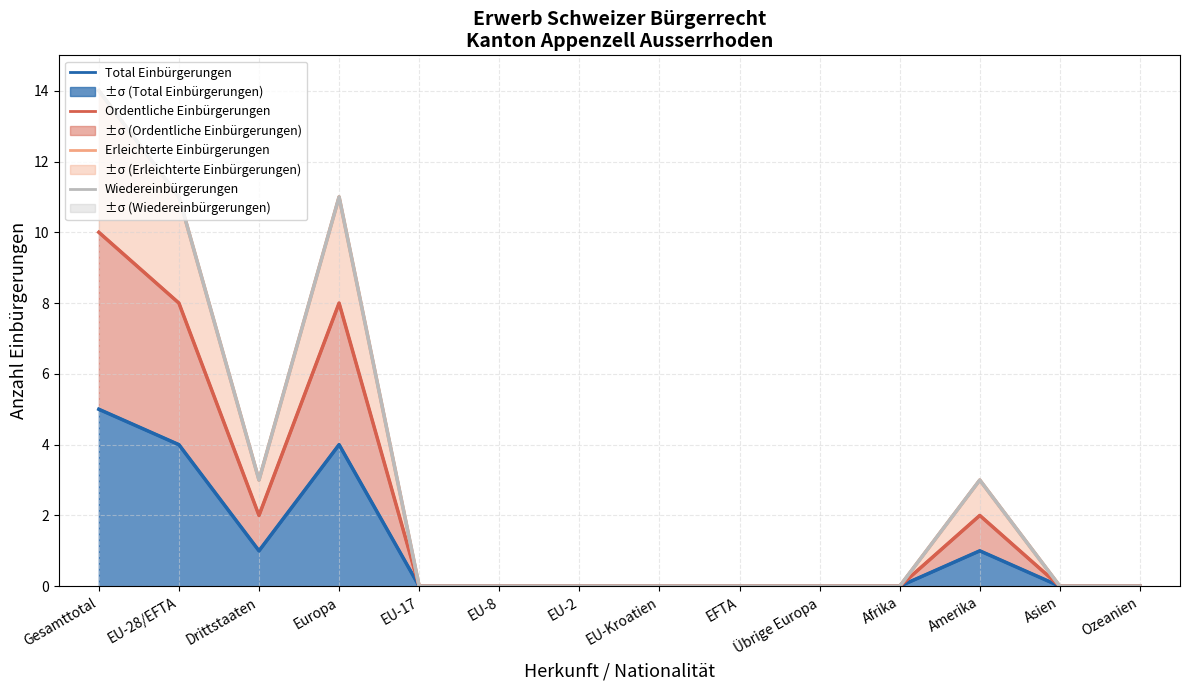

Does the chart have visible grid lines?

Yes